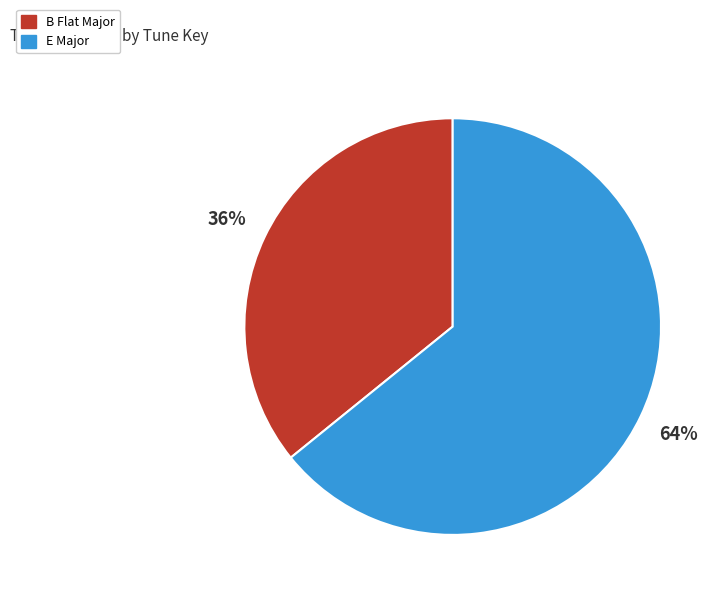

Is it true that B Flat Major is 41% of the pie?

False